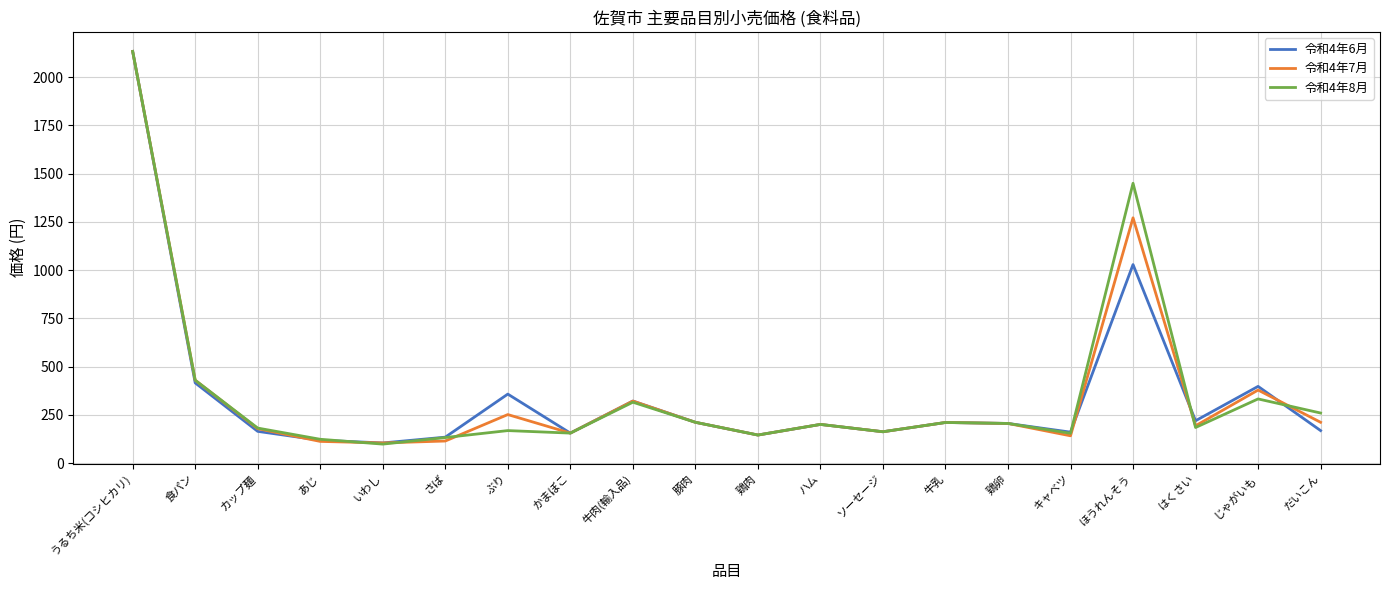

What is the minimum value shown in the chart?

99